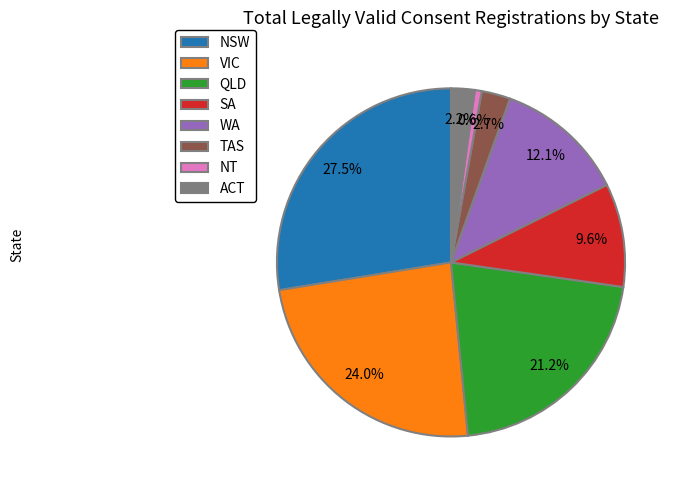

Between WA and QLD, which is larger?

QLD